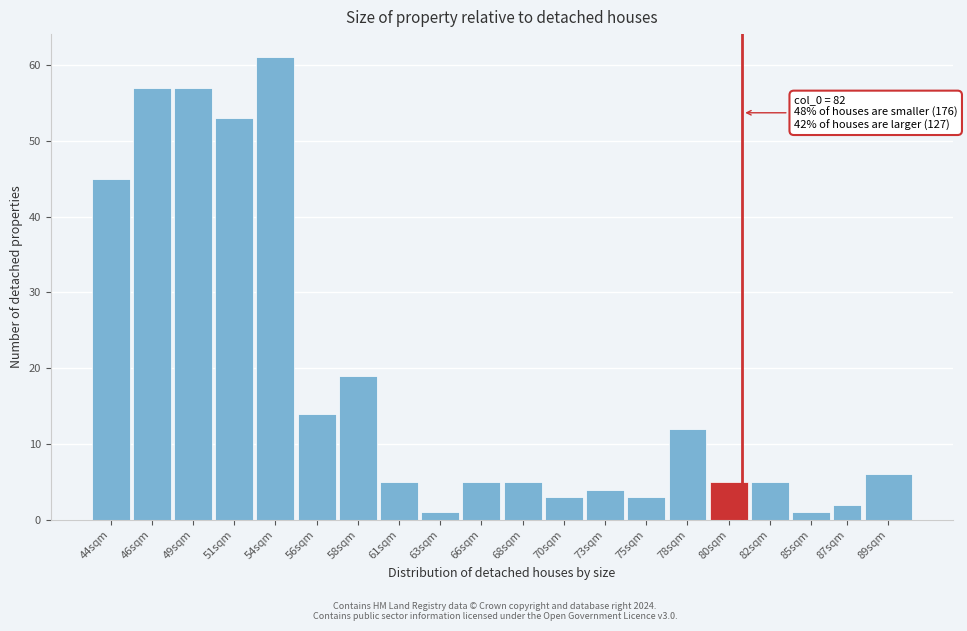

Reading left to right, what are all the values shown in this chart?

45	57	57	53	61	14	19	5	1	5	5	3	4	3	12	5	5	1	2	6